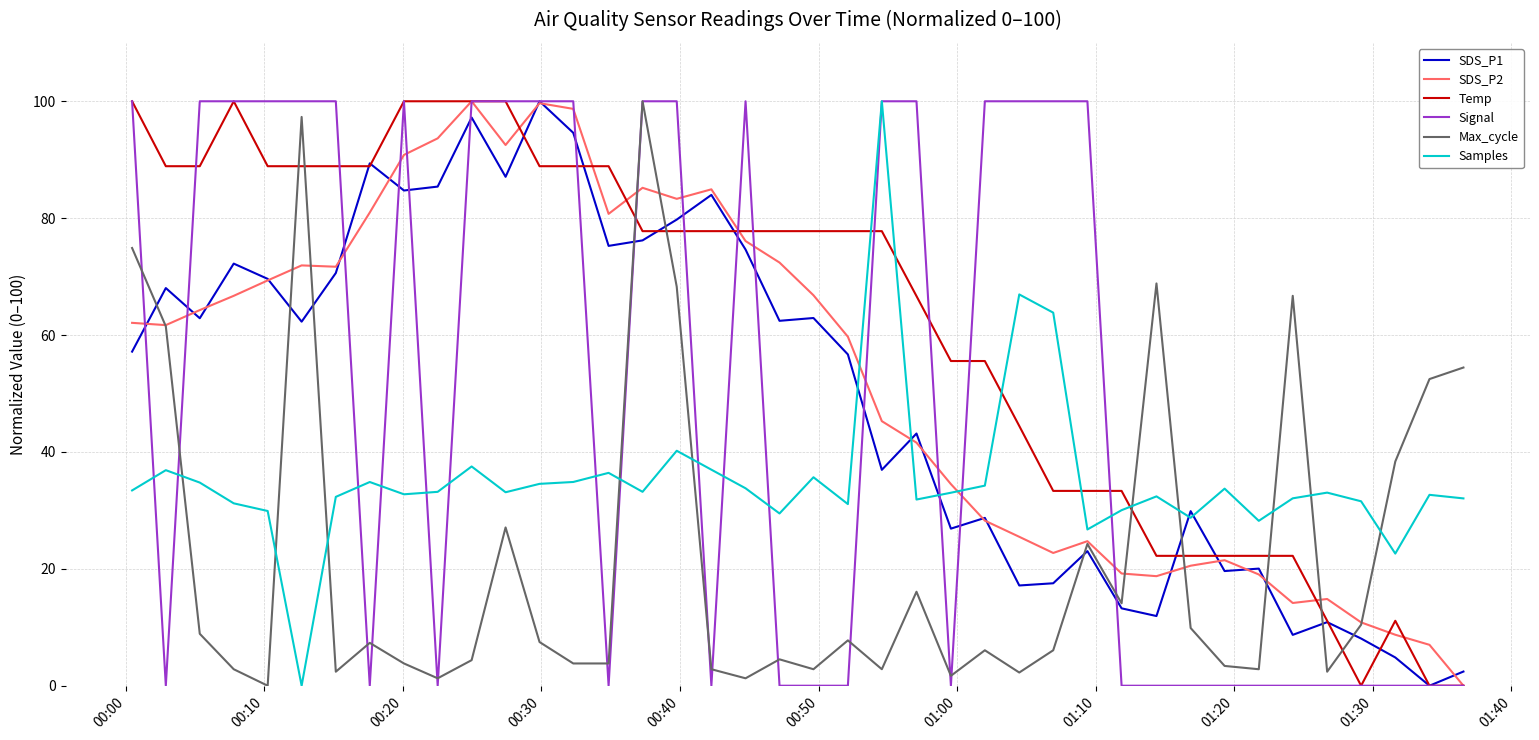

True or false: Temp and Samples cross at least once.

True